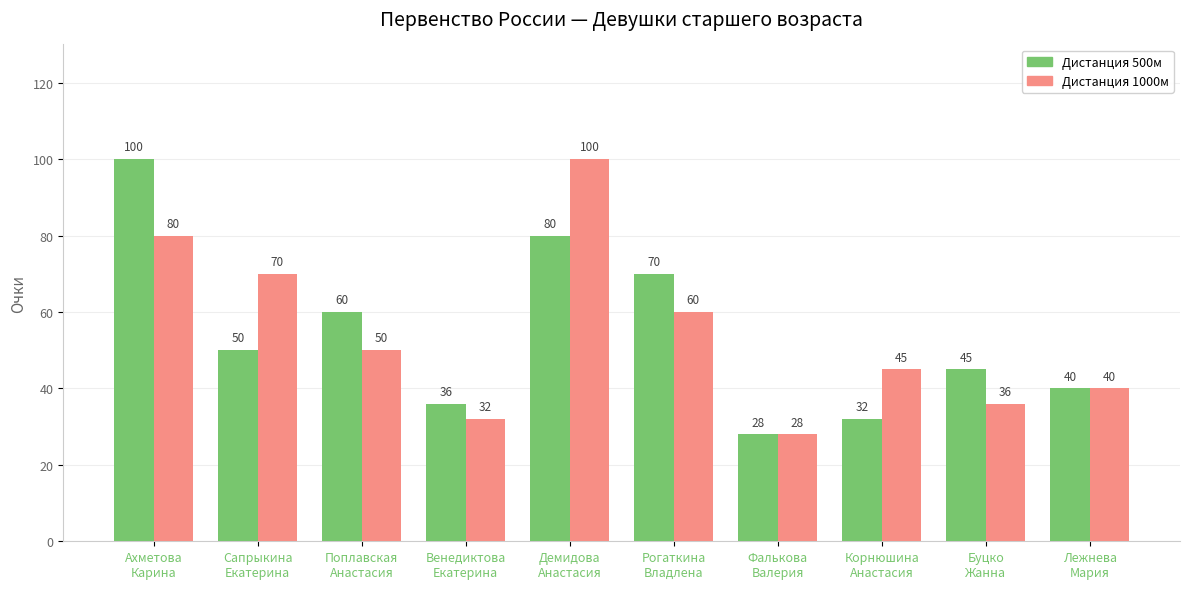

Reading left to right, what are all the values shown in this chart?

500м: Ахметова
Карина=100	Сапрыкина
Екатерина=50	Поплавская
Анастасия=60	Венедиктова
Екатерина=36	Демидова
Анастасия=80	Рогаткина
Владлена=70	Фалькова
Валерия=28	Корнюшина
Анастасия=32	Буцко
Жанна=45	Лежнева
Мария=40
1000м: Ахметова
Карина=80	Сапрыкина
Екатерина=70	Поплавская
Анастасия=50	Венедиктова
Екатерина=32	Демидова
Анастасия=100	Рогаткина
Владлена=60	Фалькова
Валерия=28	Корнюшина
Анастасия=45	Буцко
Жанна=36	Лежнева
Мария=40